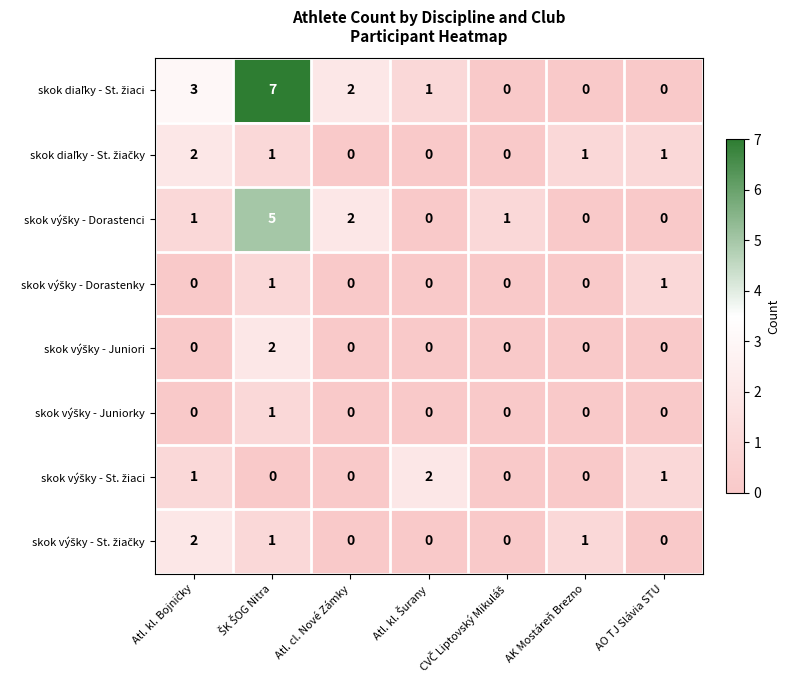

What is the total value across all series at Atl. cl. Nové Zámky?

4